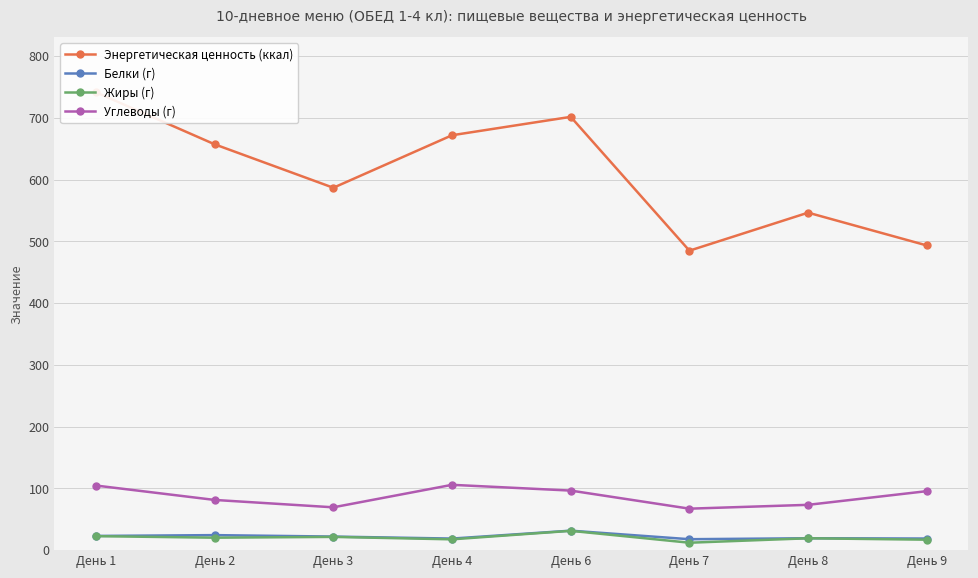

The Белки (г) series shows 23.0 at День 1. True or false?

True